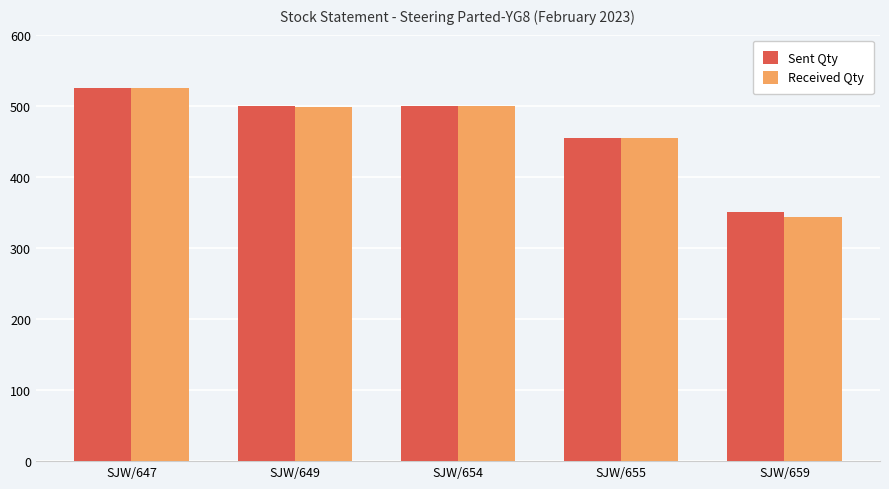

At which label is Received Qty closest to 434?

SJW/655